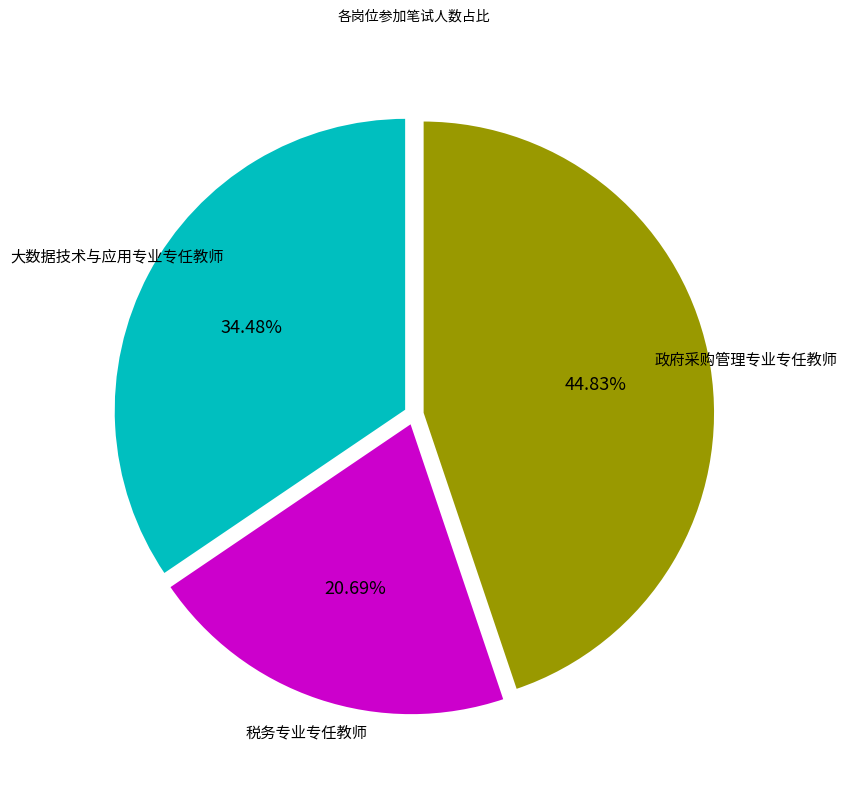

Is there a majority slice in this chart?

No